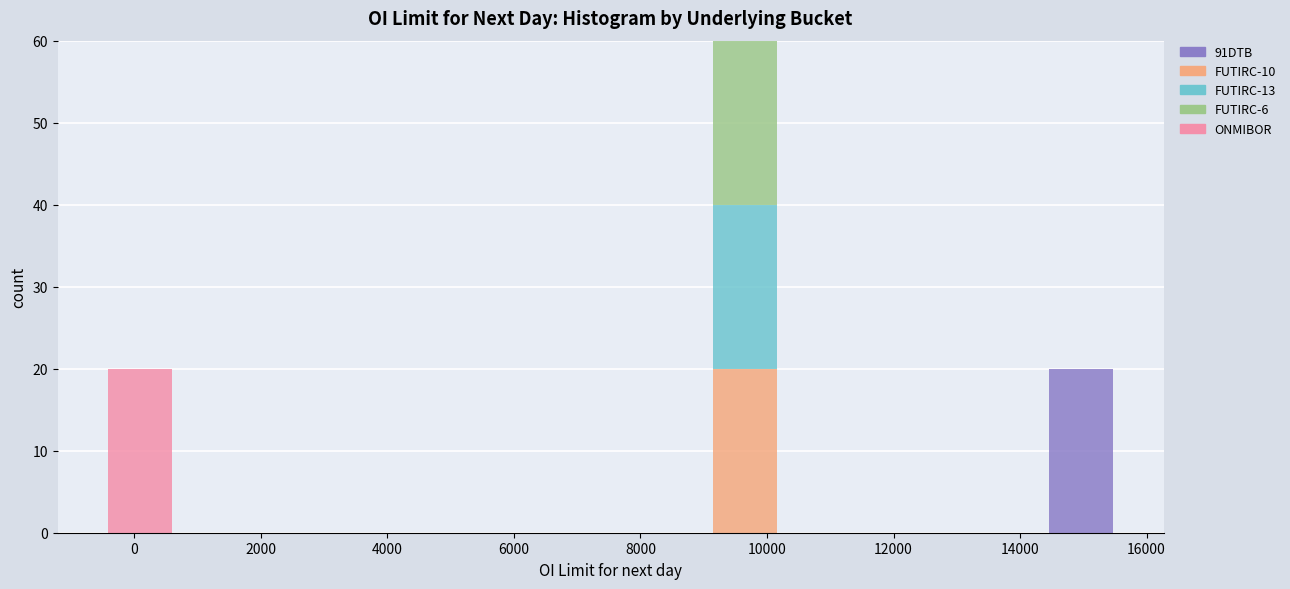

Reading left to right, list every stacked bar in this chart as the range it spans on the x-axis followed by its total height. Neither the bar edges nor the heights are printed on the chart, so give them approximately, as read against the axes.

-400 to 600: 20
600 to 1600: 0
1600 to 2800: 0
2800 to 3800: 0
3800 to 4800: 0
4800 to 6000: 0
6000 to 7000: 0
7000 to 8000: 0
8000 to 9200: 0
9200 to 10200: 60
10200 to 11200: 0
11200 to 12400: 0
12400 to 13400: 0
13400 to 14400: 0
14400 to 15600: 20